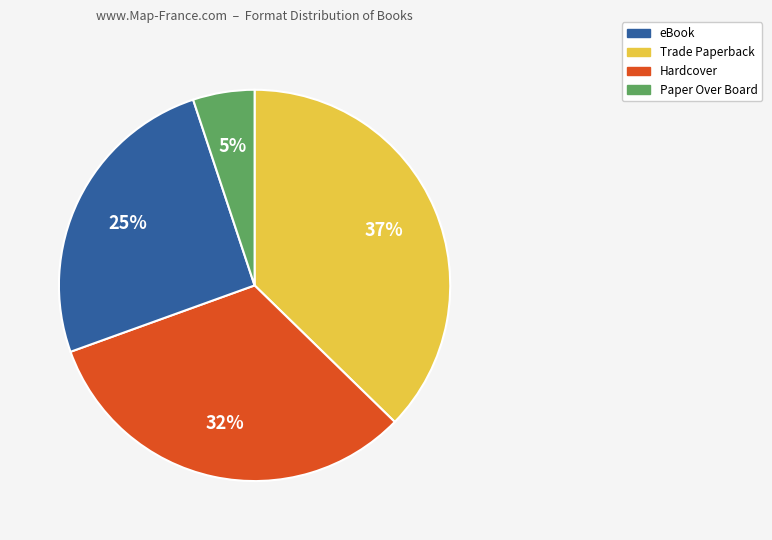

To the nearest percent, what is the average slice percentage?

25%